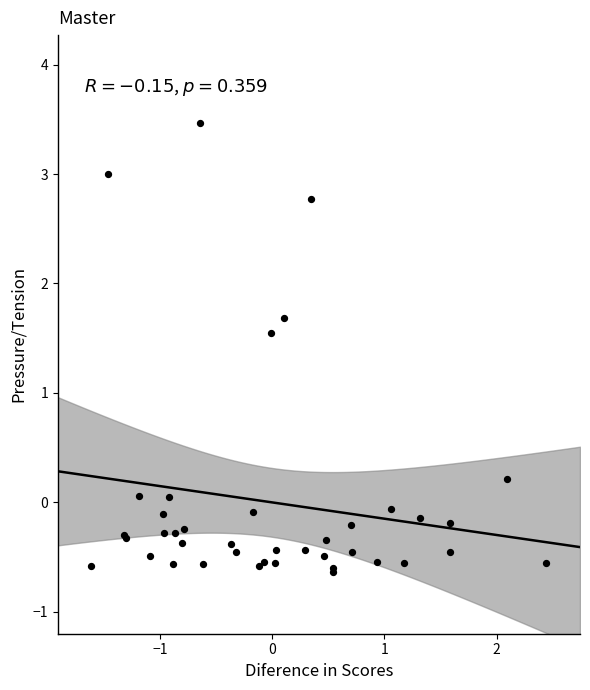

What Y value in the scatter plot is closest to 1?

1.5